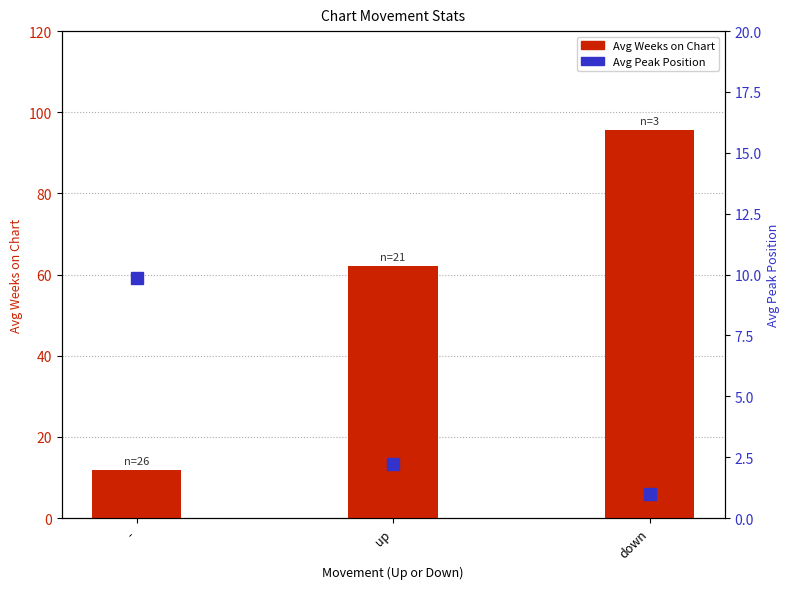

What position from the left is up?

2